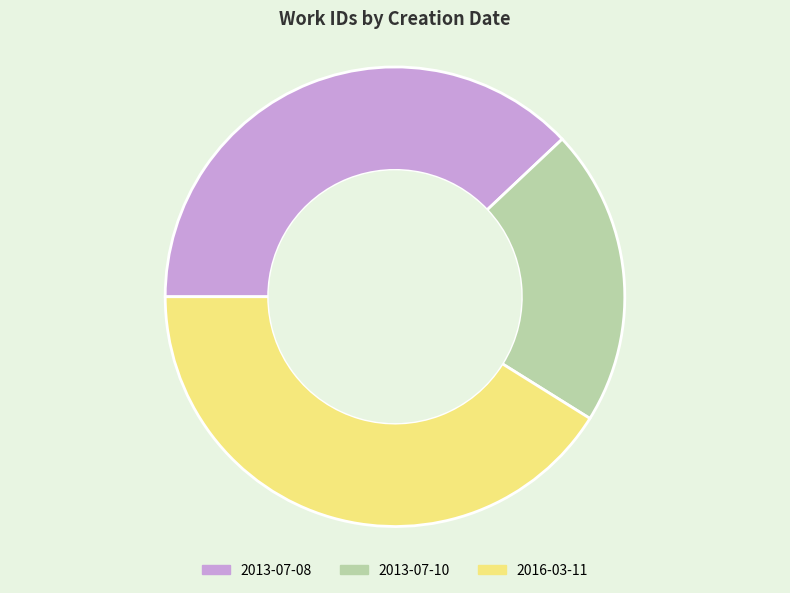

Rank the categories by value from lowest to highest.

2013-07-10, 2013-07-08, 2016-03-11